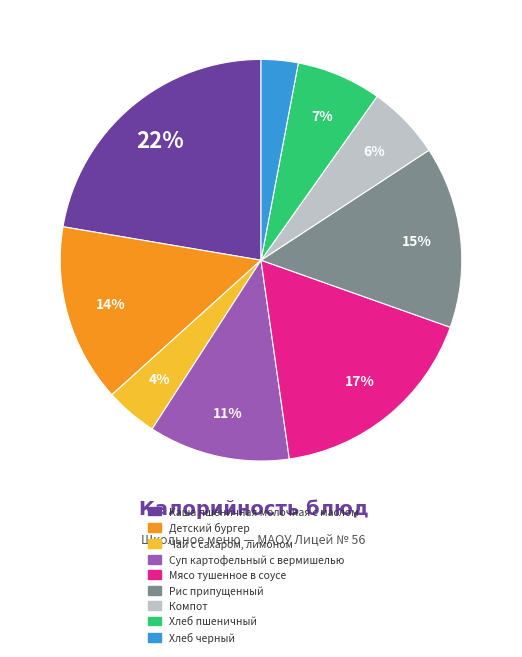

Is it true that Суп картофельный с вермишелью is 2% of the pie?

False